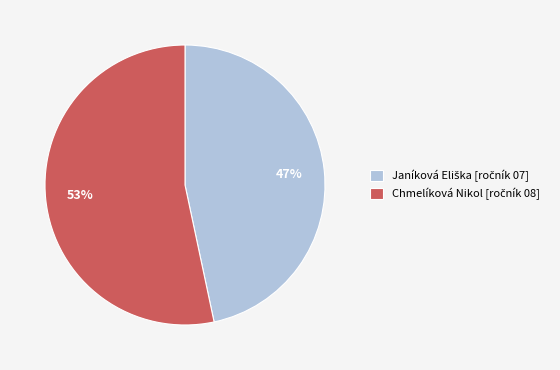

How many slices are in this pie chart?

2